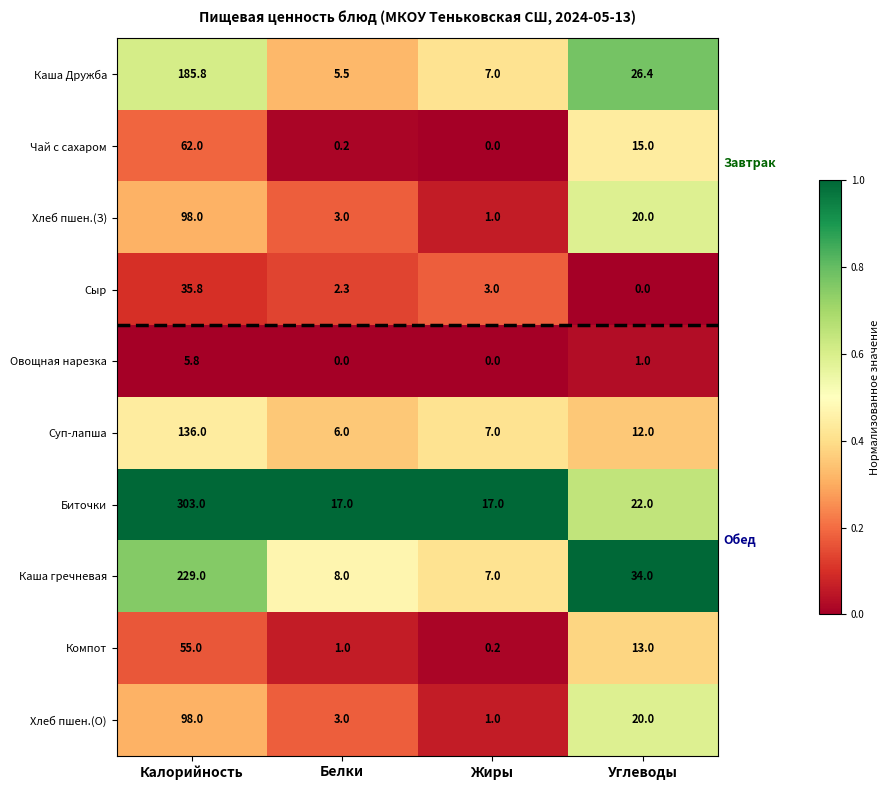

Which series has the largest range (max minus min)?

Биточки